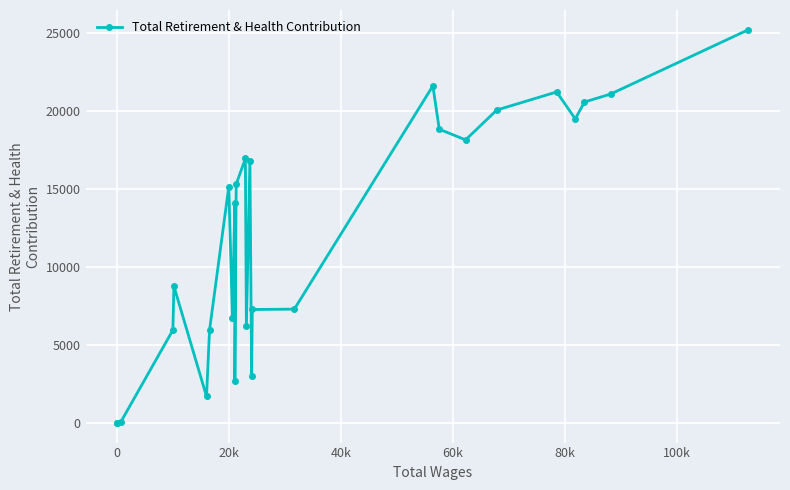

Does the chart display data point markers on the line(s)?

Yes